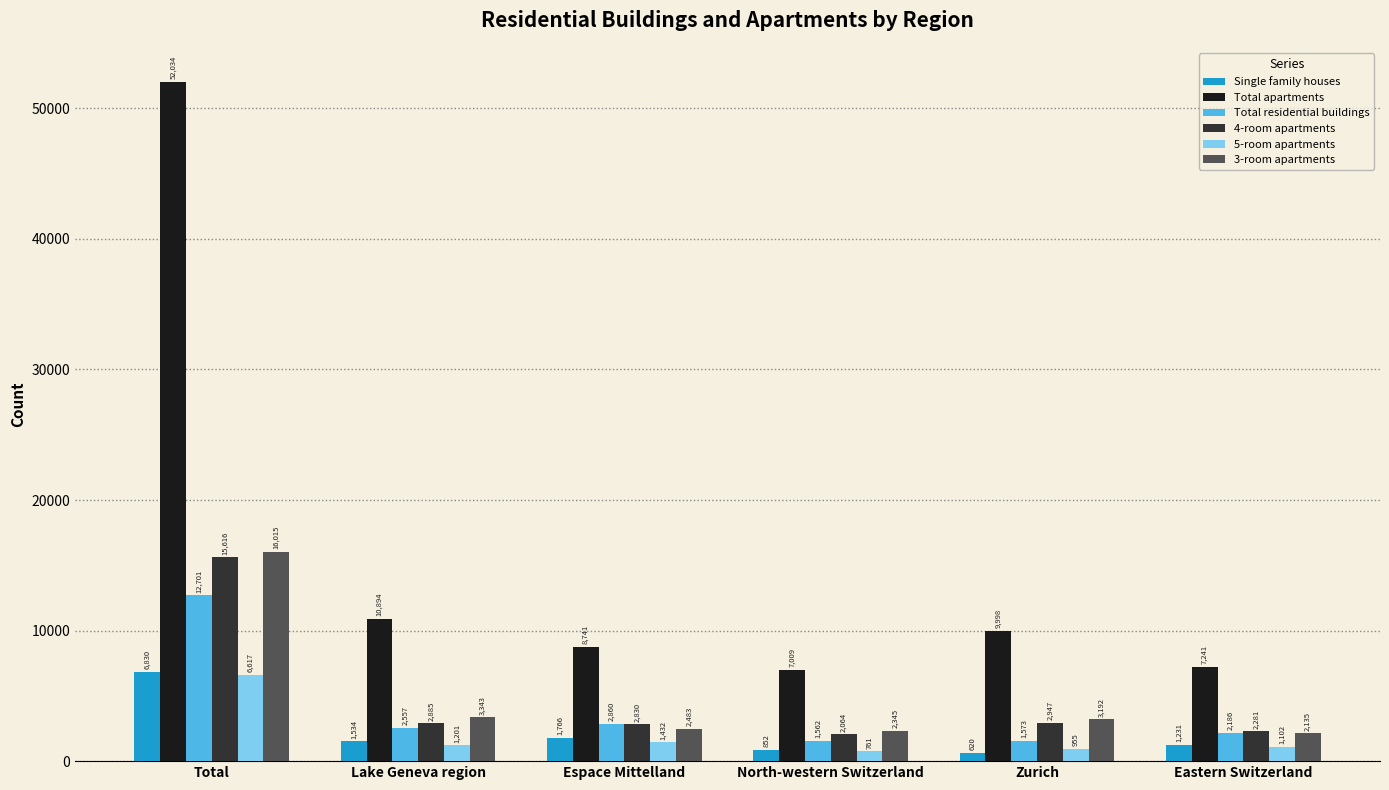

What is the difference between the highest and lowest values at Zurich?

9378